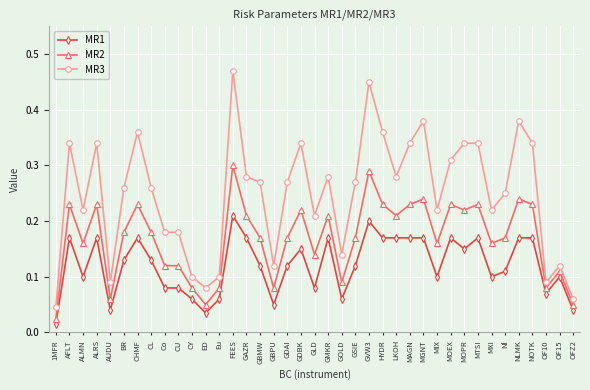

How many data points does each series have?

39